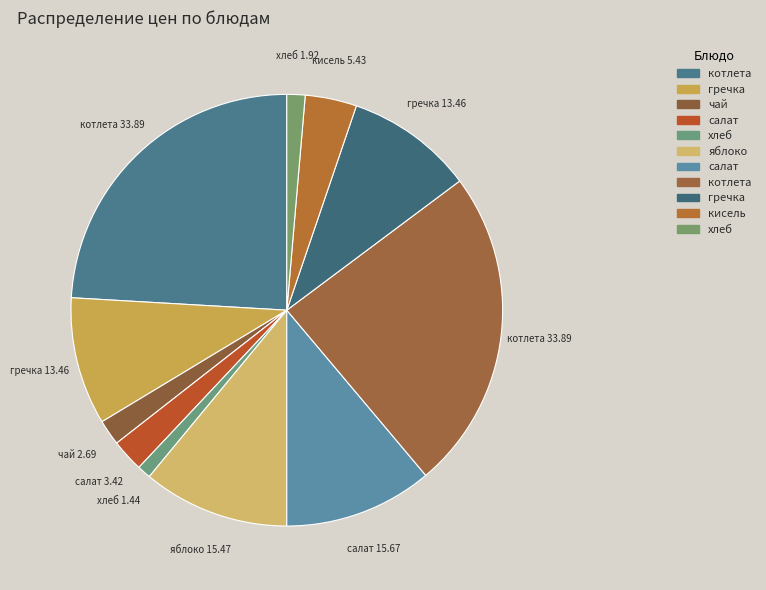

Count the number of slices in the pie.

11